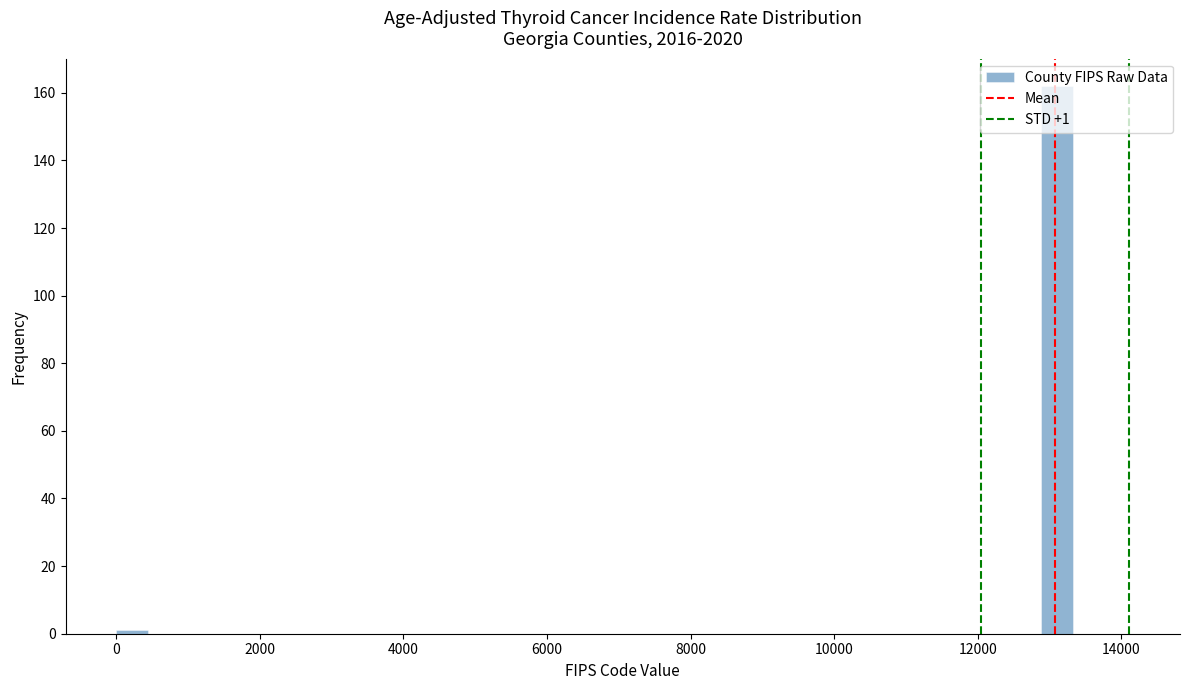

Around what value on the x-axis is the tallest bar? Give the approximate position of its centre, as read against the axis.

13000